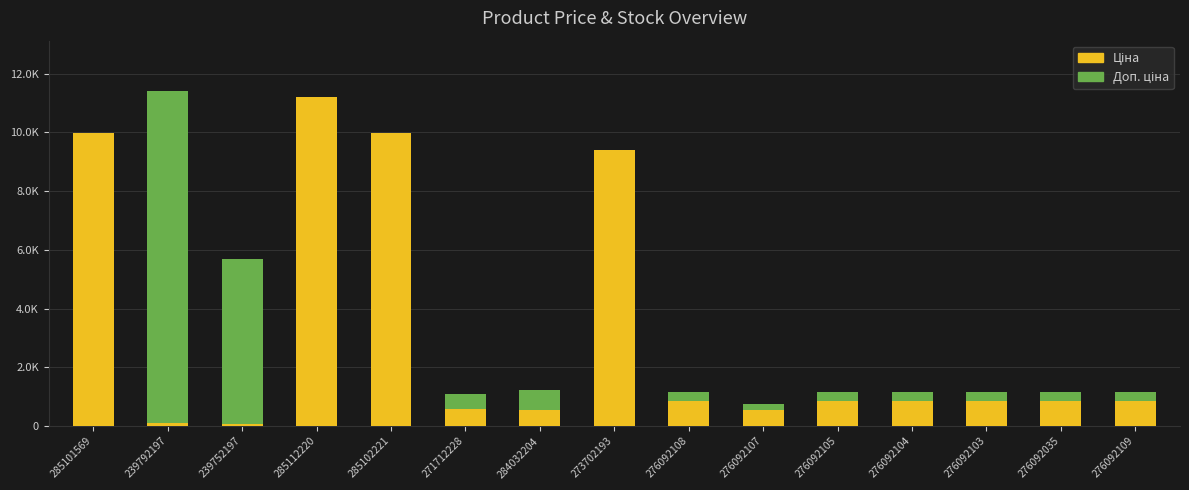

Are the bars grouped side by side (vs. stacked)?

No